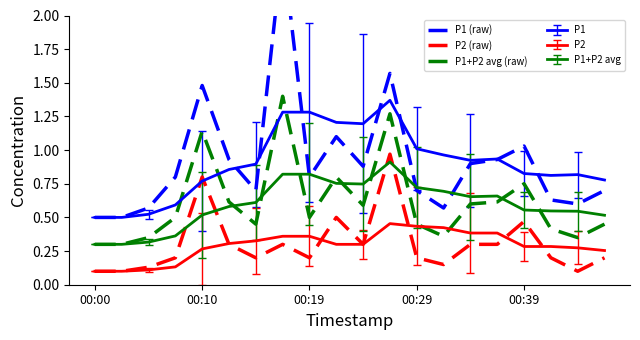

Is this an area chart (filled region under the line)?

No